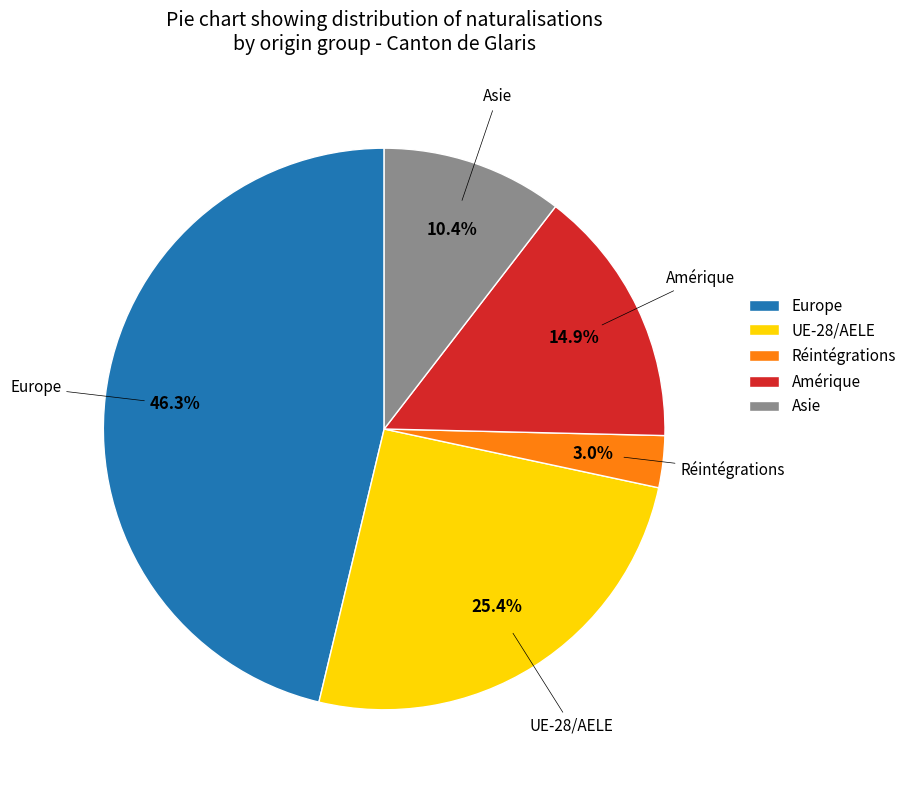

To the nearest percent, what is the difference between the largest and smallest slice percentages?

43%